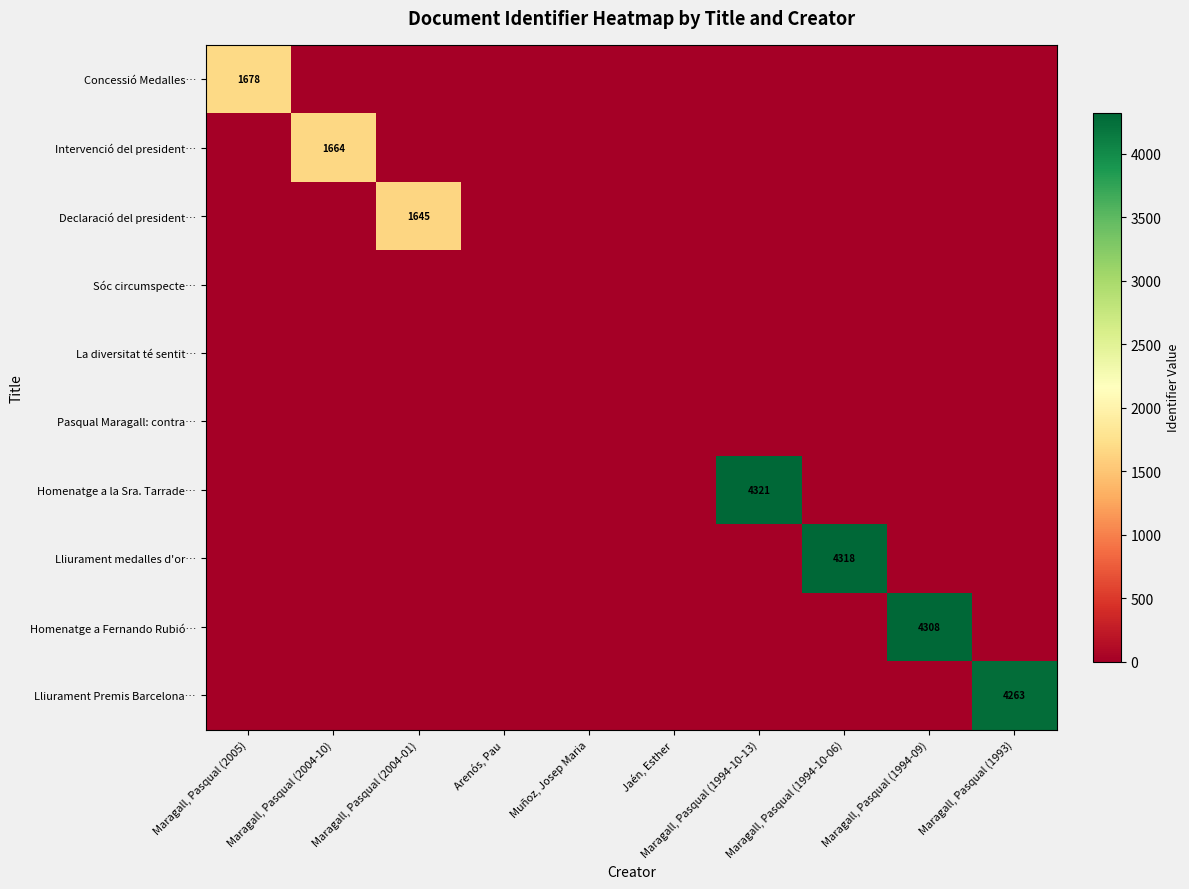

The Homenatge a la Sra. Tarrade… series shows 4321 at Maragall, Pasqual (1994-10-13). True or false?

True